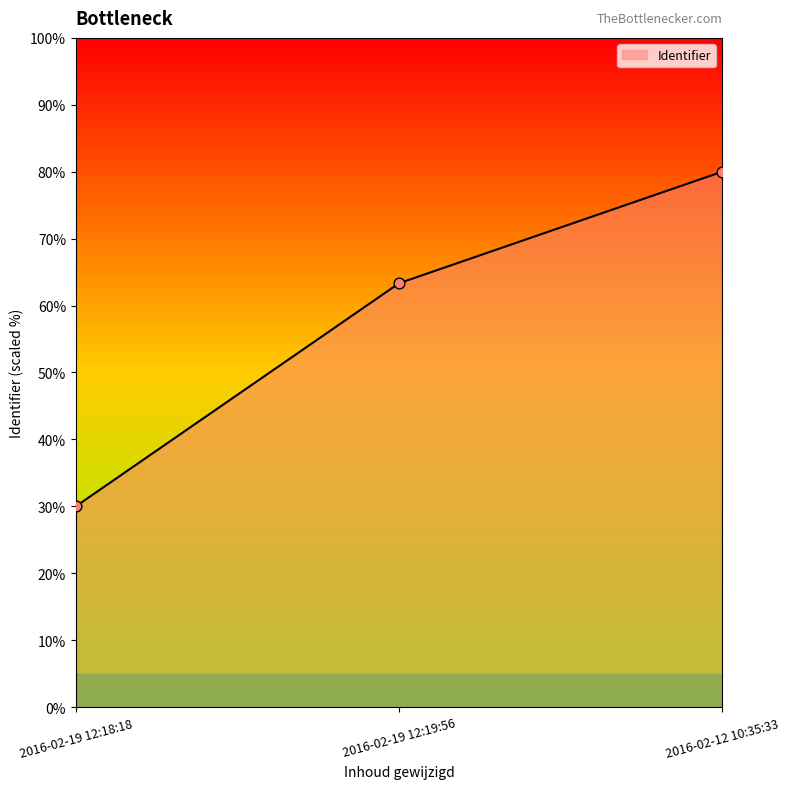

Between 2016-02-19 12:18:18 and 2016-02-19 12:19:56, which is larger?

2016-02-19 12:19:56